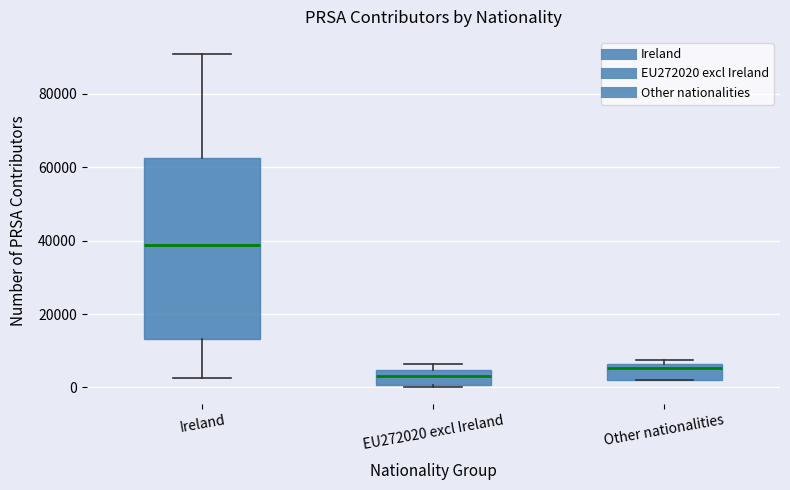

Where is the lower edge of the box for Other nationalities on the y-axis? The values are not printed on the chart, so give them approximately, as read against the axis.

2000